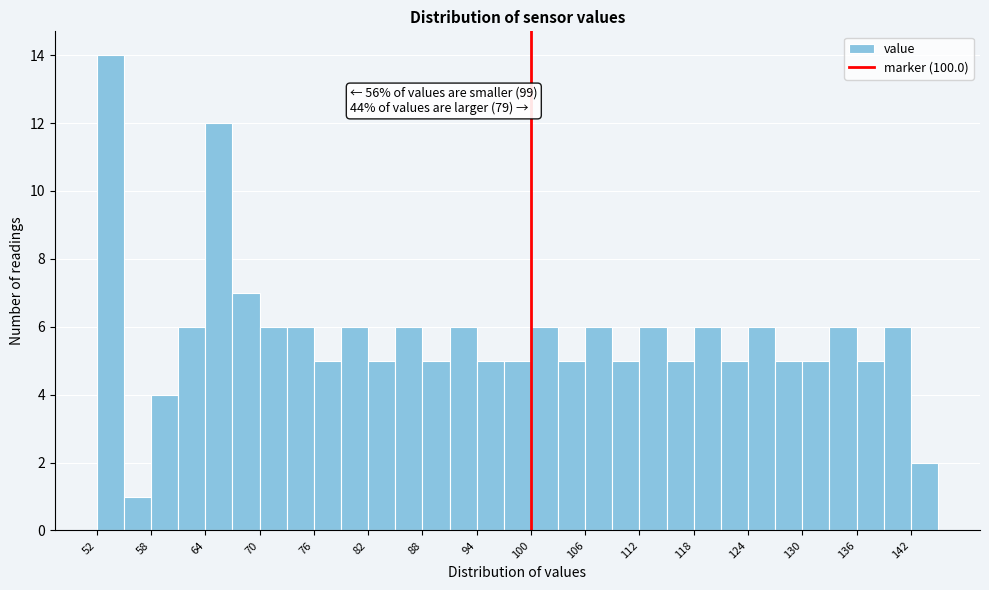

Around what value on the x-axis is the tallest bar? Give the approximate position of its centre, as read against the axis.

54